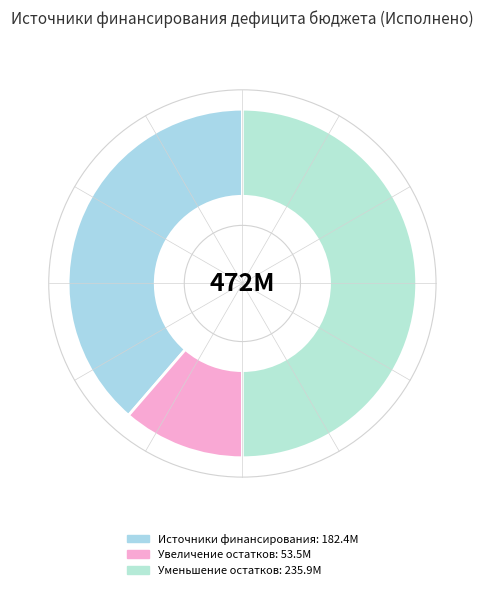

How many segments does this pie chart have?

3